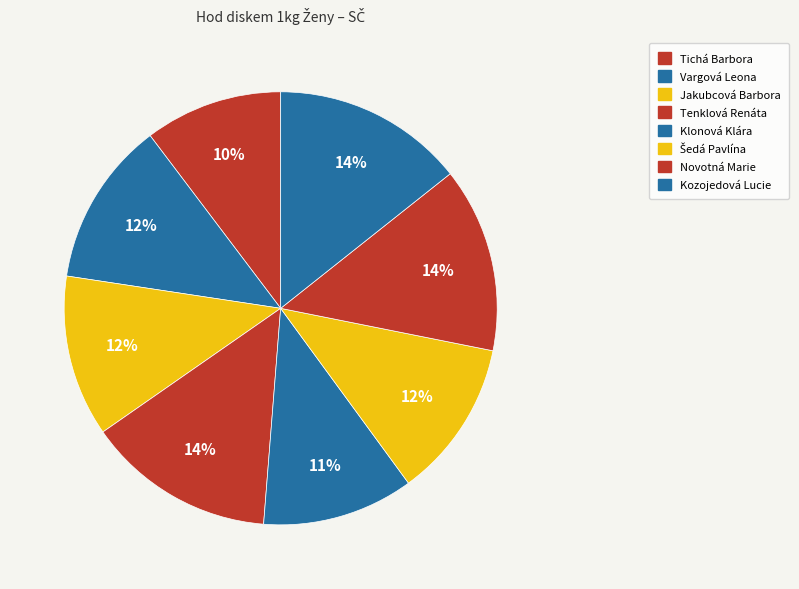

What is the ratio of the value at Jakubcová Barbora to the value at Šedá Pavlína?

1.0